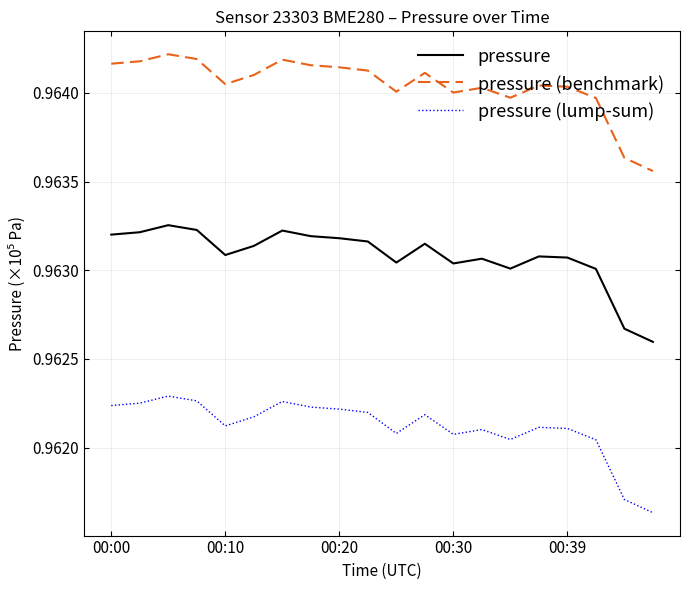

In pressure, how many points are higher than both neighbors (excluding endpoints)?

5